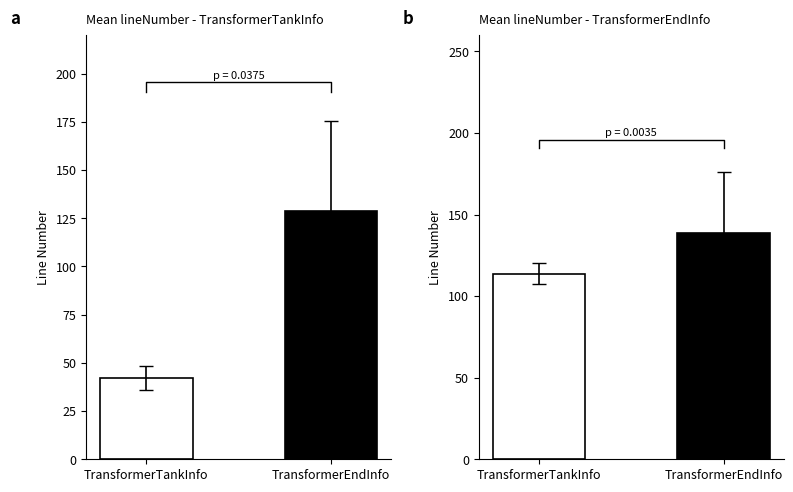

How many values are below 128?

1